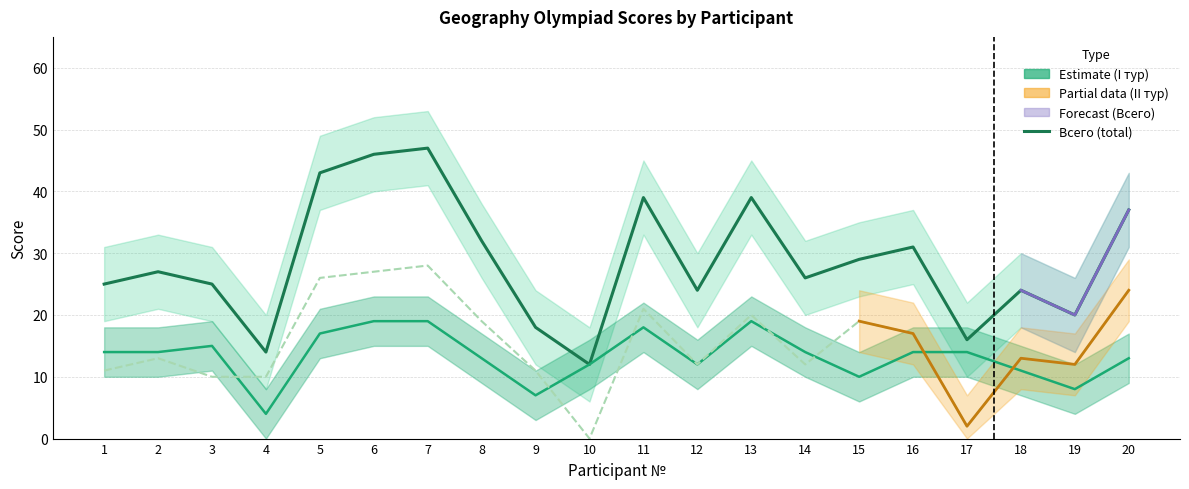

Does the chart have visible grid lines?

Yes